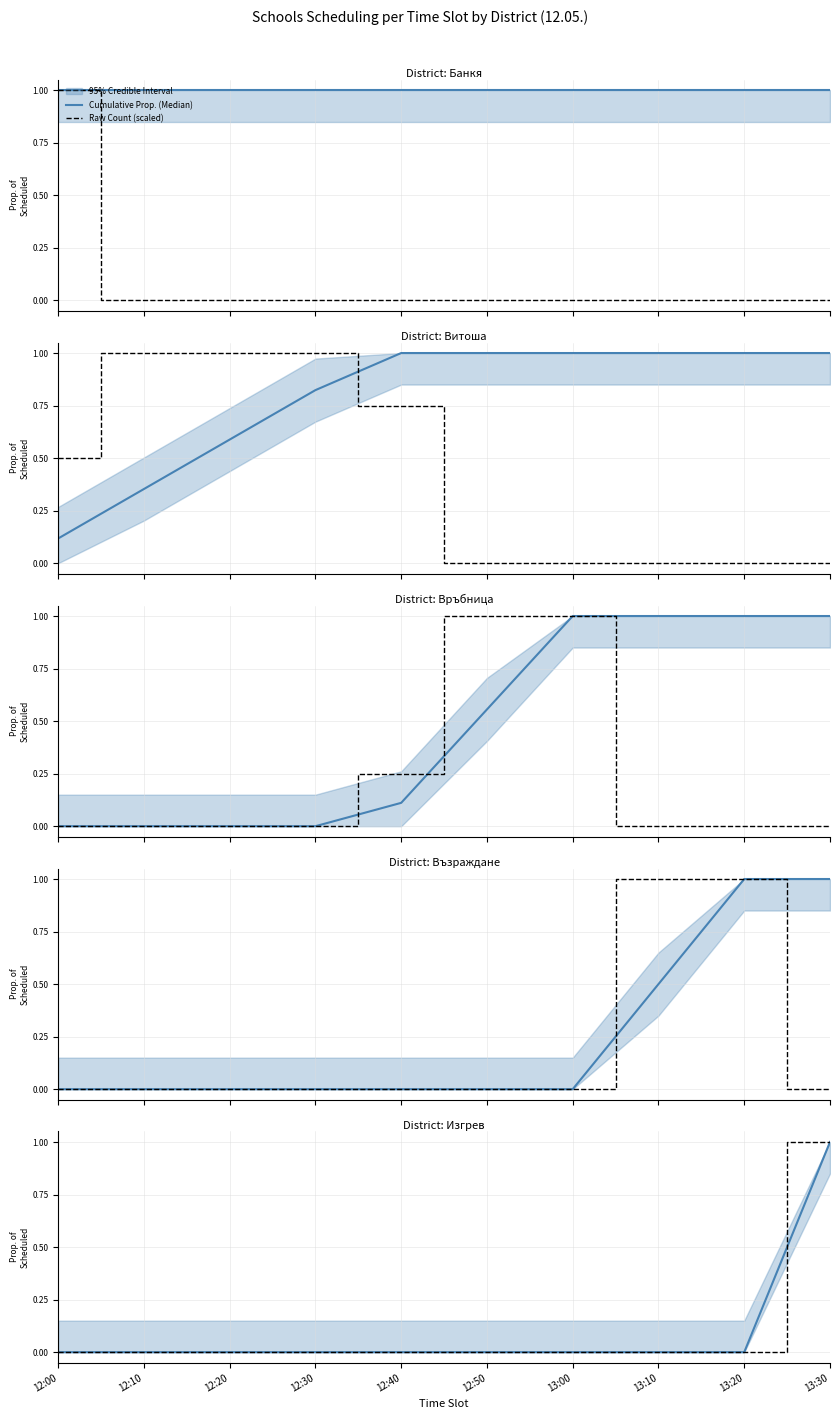

Is it true that Raw Count (scaled) equals 0 at 12:10?

True